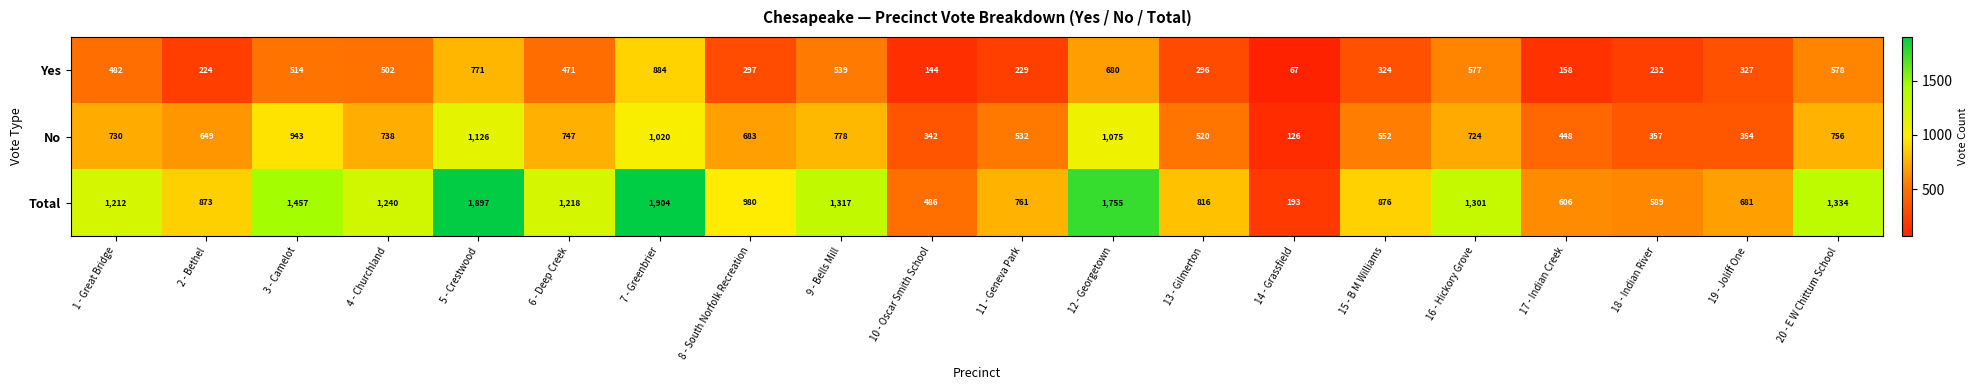

What is the total value across all series at 3 - Camelot?

2914